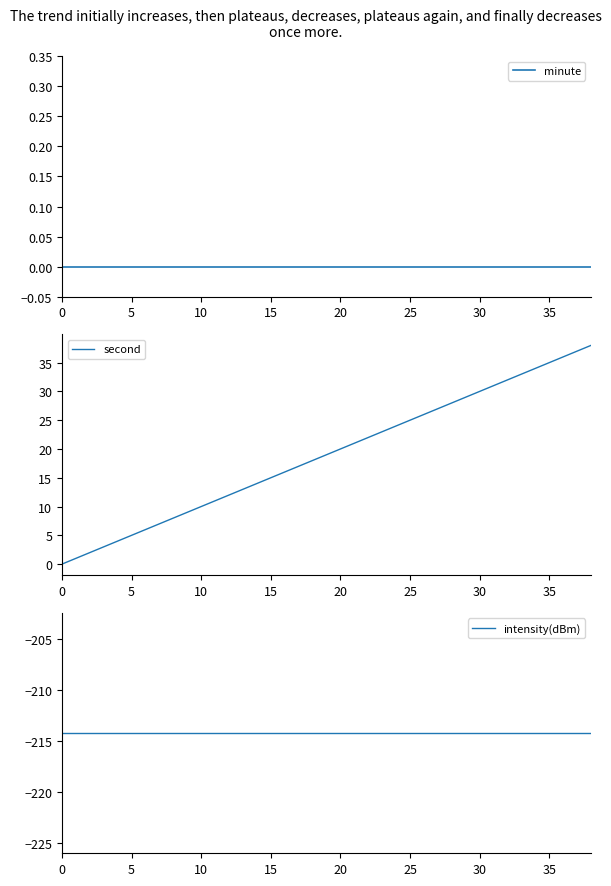

What is the maximum value for second?

38